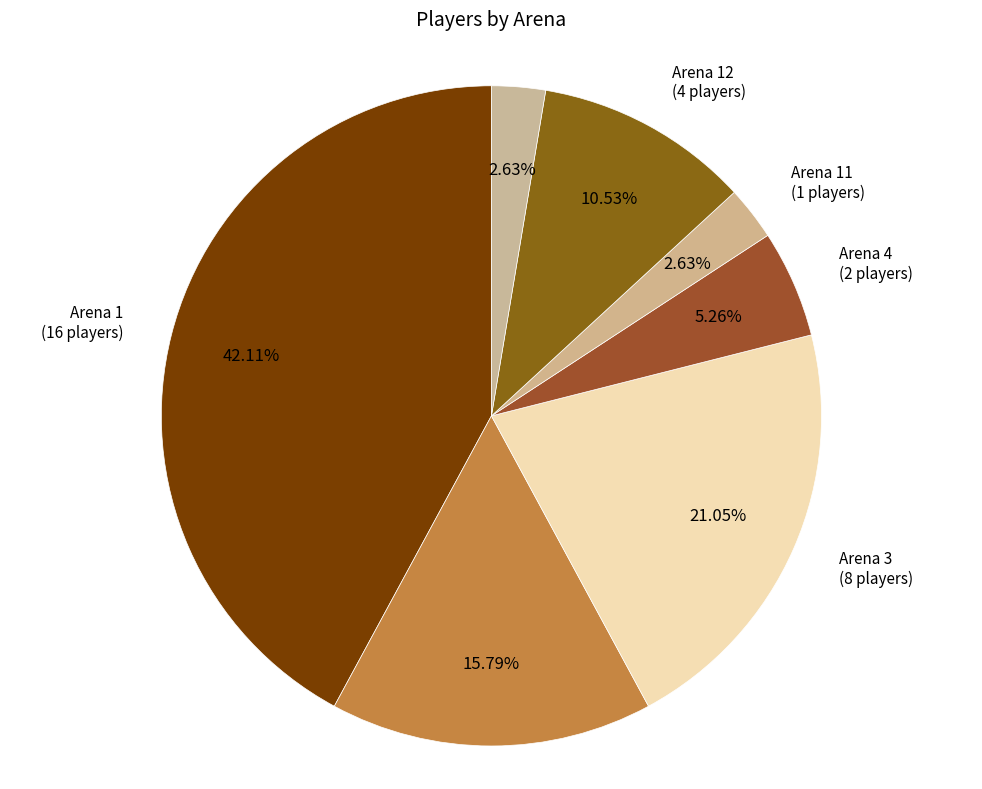

To the nearest percent, what is the difference between the largest and smallest slice percentages?

39%